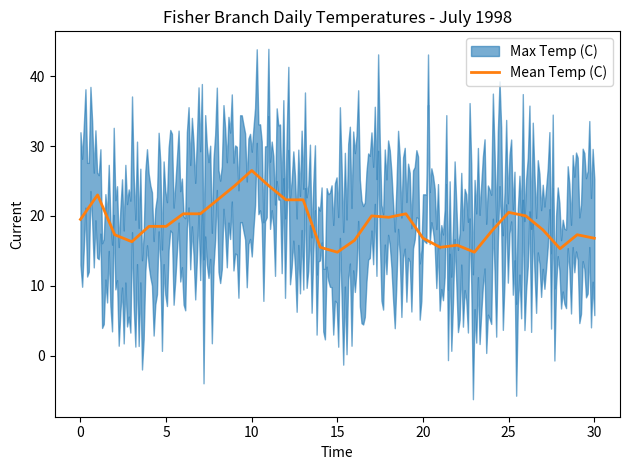

Is it true that Mean Temp (C) equals 16.8 at 20?

True